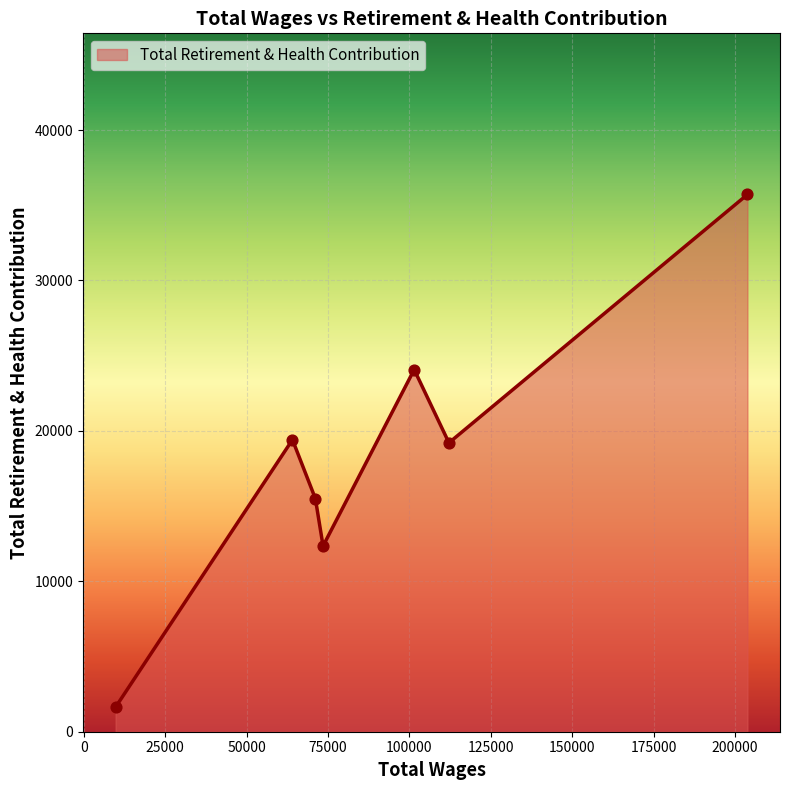

What is the sum of all values?

127893